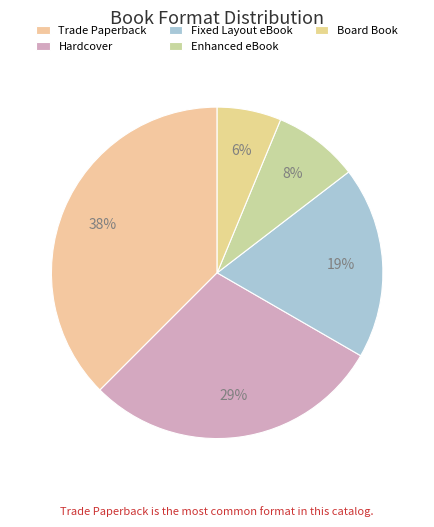

To the nearest percent, what is the average slice percentage?

20%